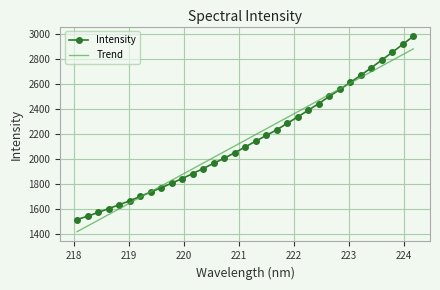

What is the maximum value for Trend?

2883.3